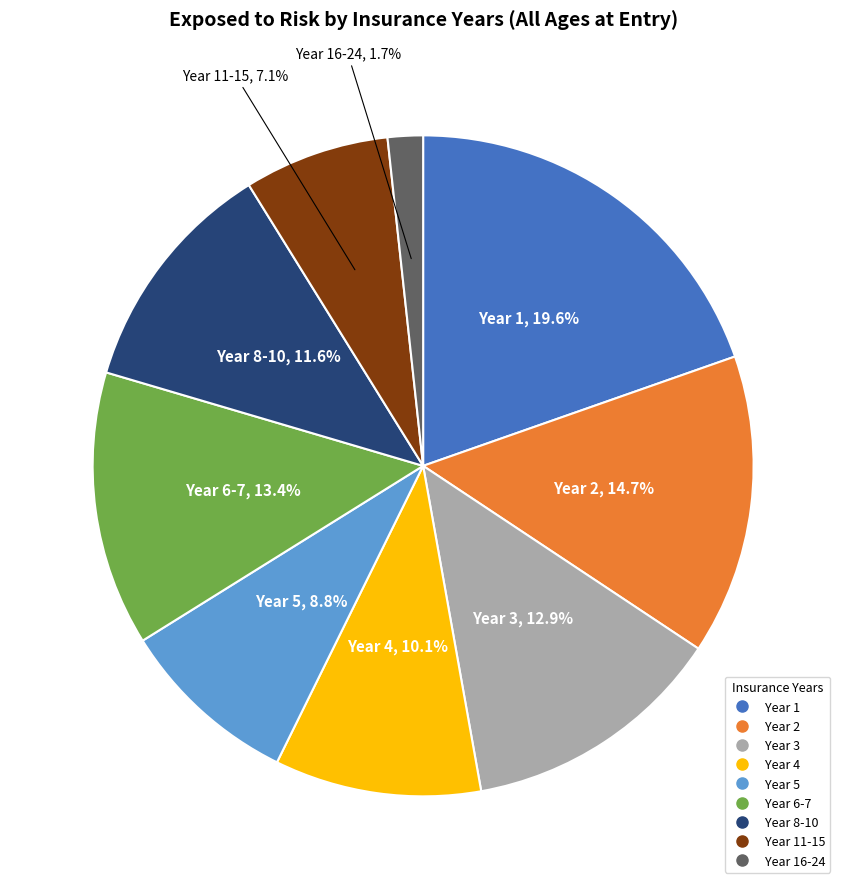

Is there any slice that represents more than half of the pie?

No